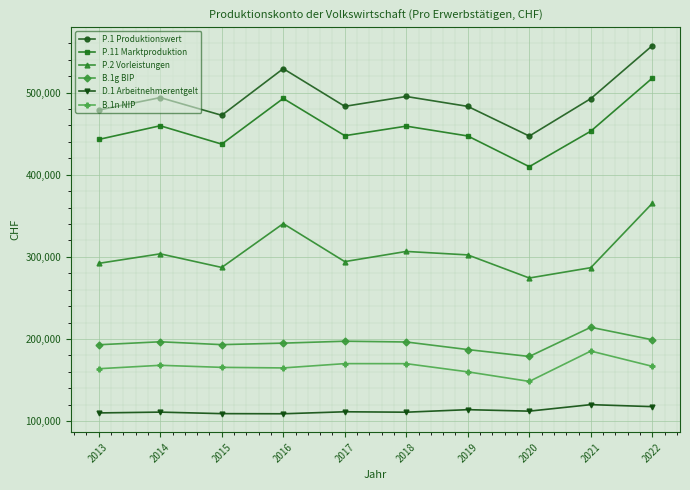

Is it true that P.11 Marktproduktion equals 628466 at 2021?

False